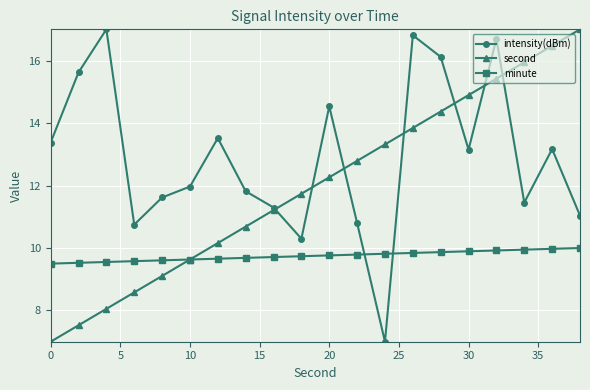

How many values in the intensity(dBm) series exceed 13?

10